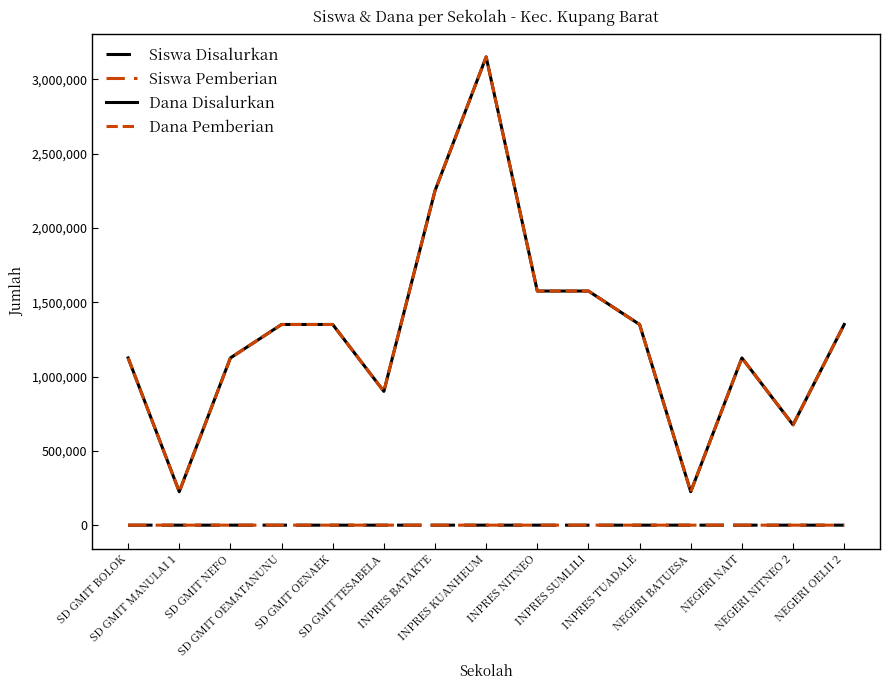

True or false: Dana Pemberian and Siswa Pemberian cross at least once.

False